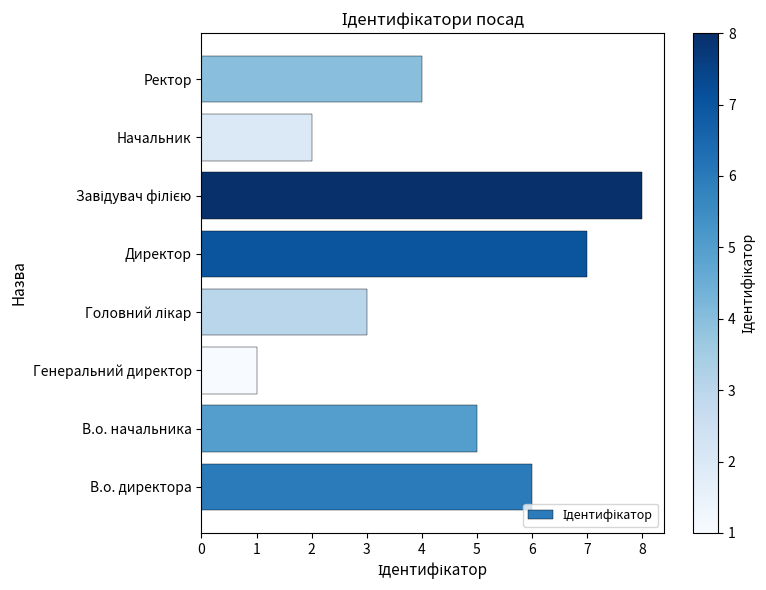

Which category has the lowest value across all series?

Генеральний директор